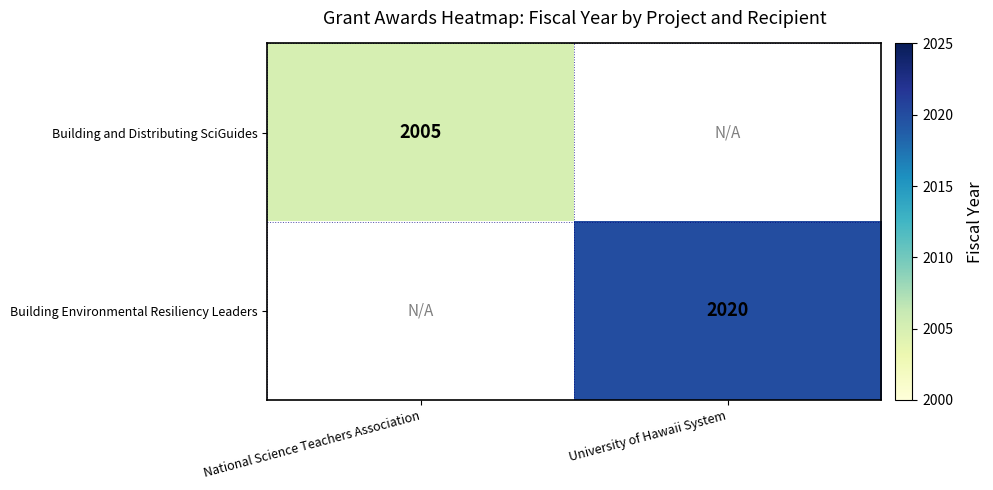

True or false: Building and Distributing SciGuides has a value of 2765.3 at National Science Teachers Association.

False